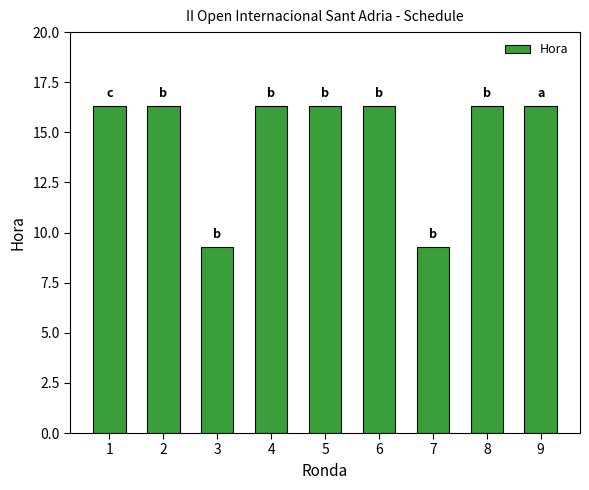

Does the chart contain stacked bars?

No